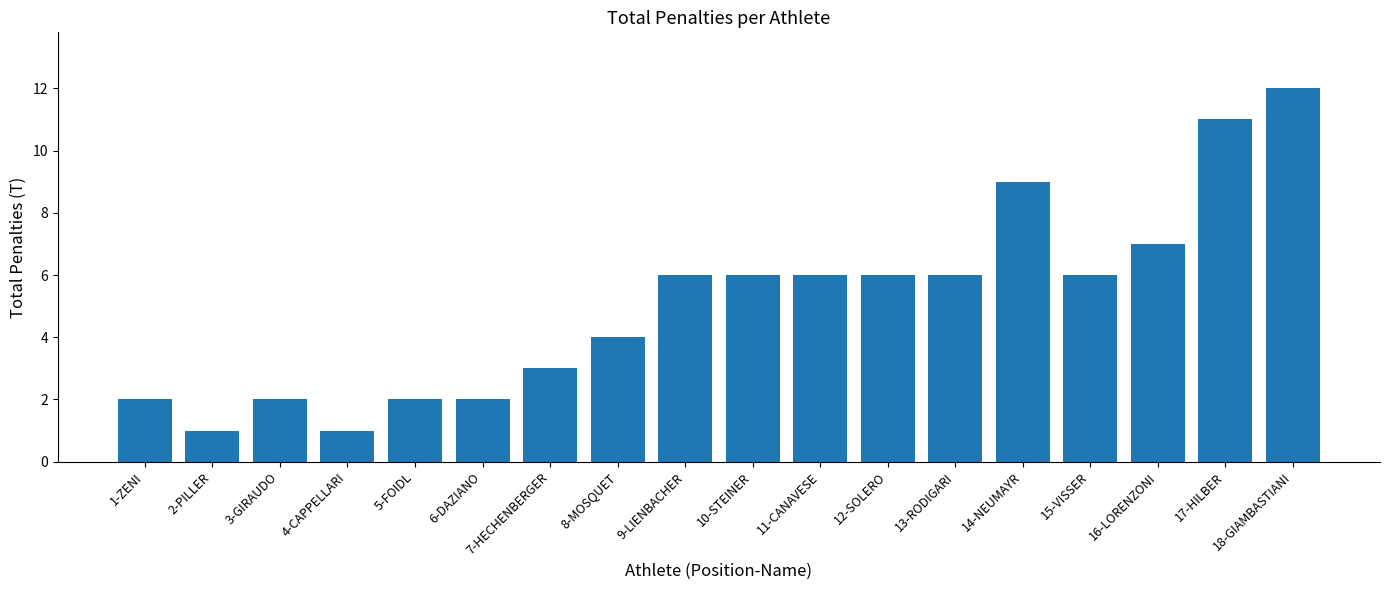

Which has a higher value, 10-STEINER or 6-DAZIANO?

10-STEINER